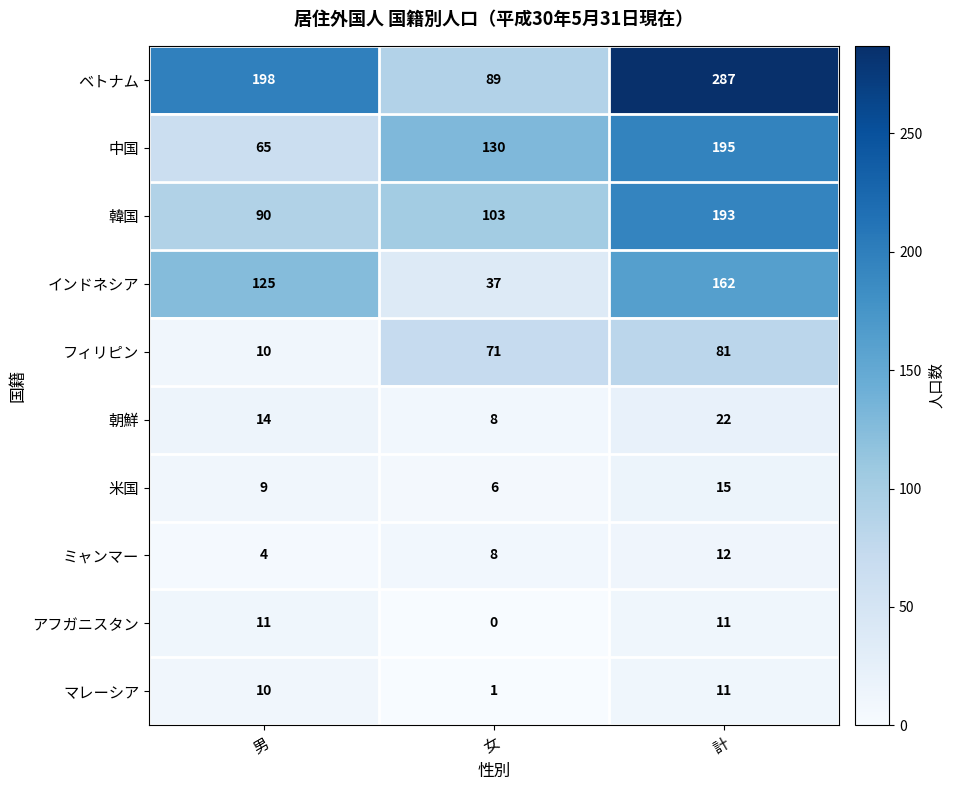

The ベトナム series shows 287 at 計. True or false?

True